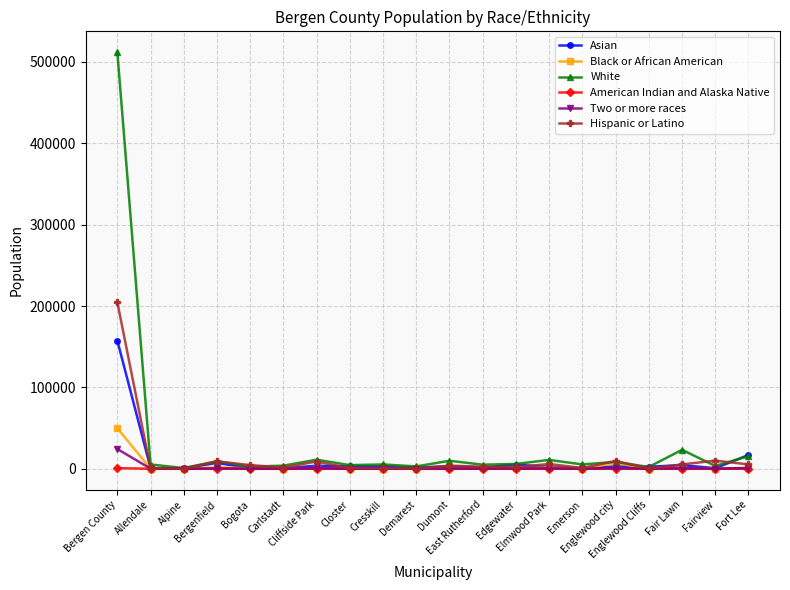

Which series has the largest range (max minus min)?

White